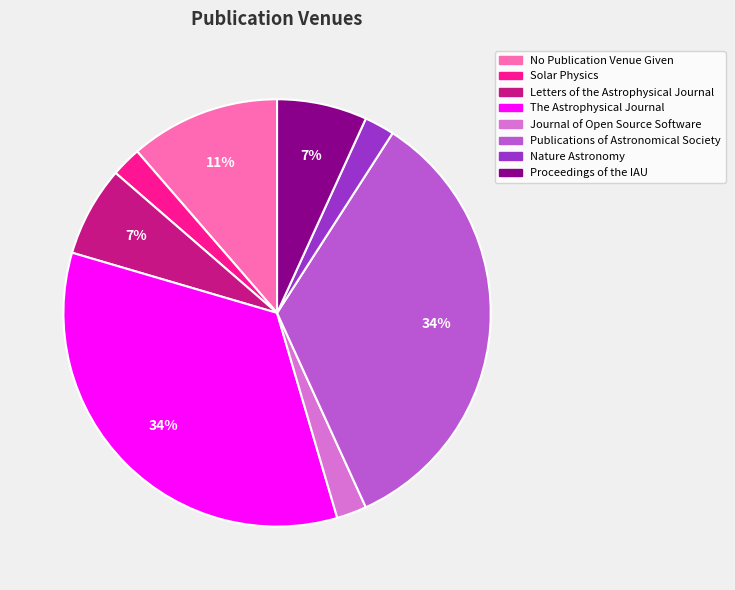

To the nearest percent, what is the difference between the largest and smallest slice percentages?

32%